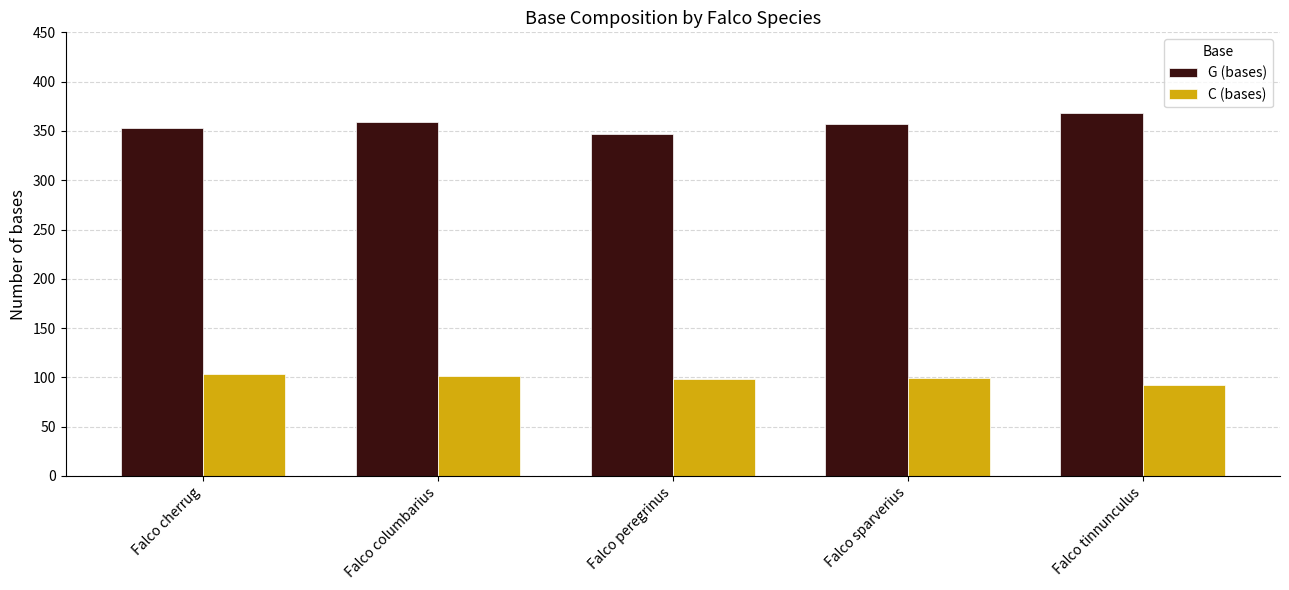

How many groups of bars are there?

5